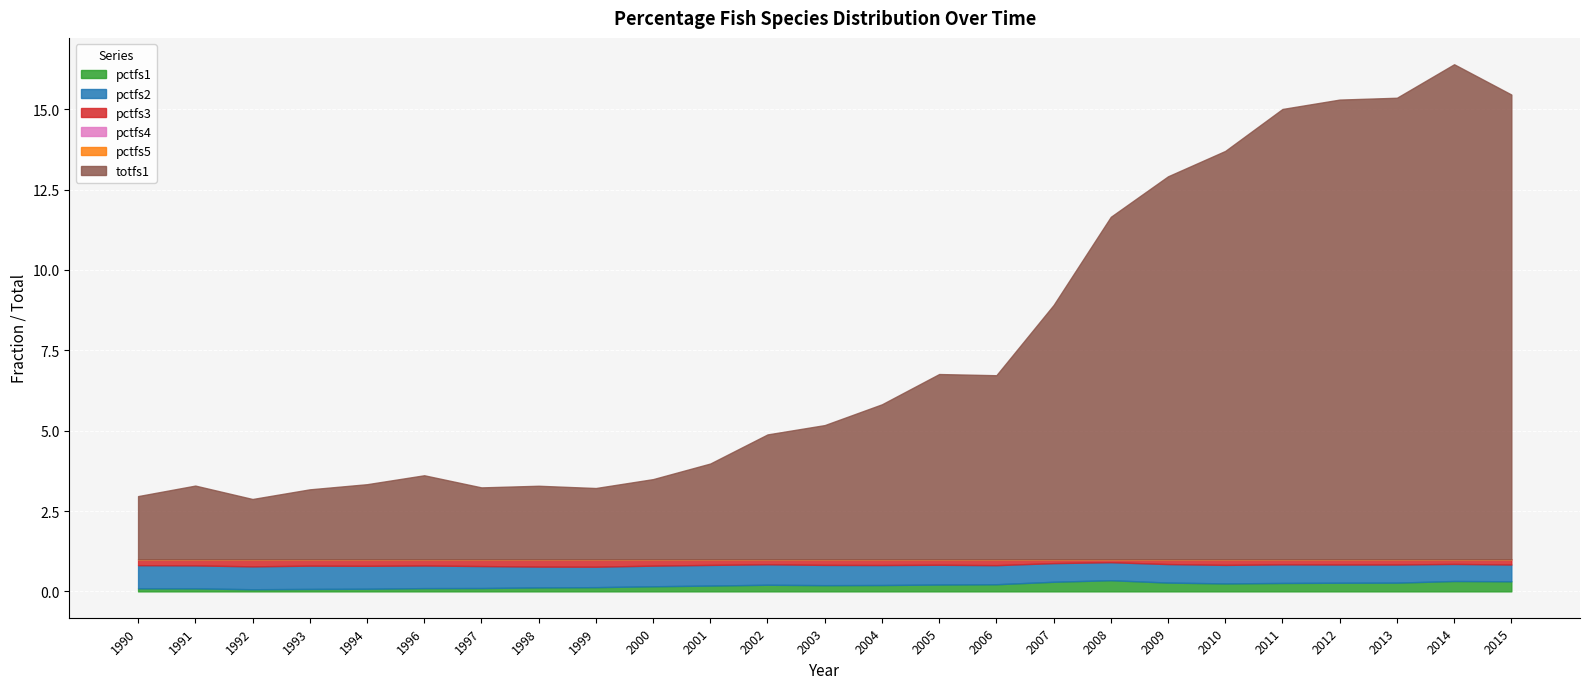

At how many categories does at least one series exceed 0?

25